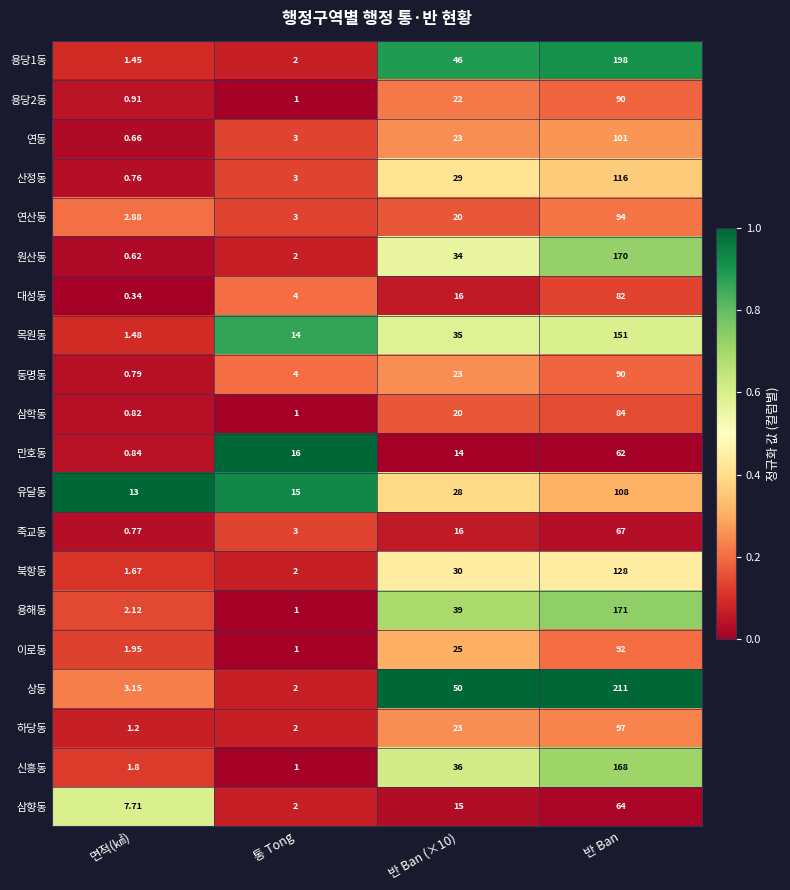

Which series changed the most between 통 Tong and 반 Ban?

상동